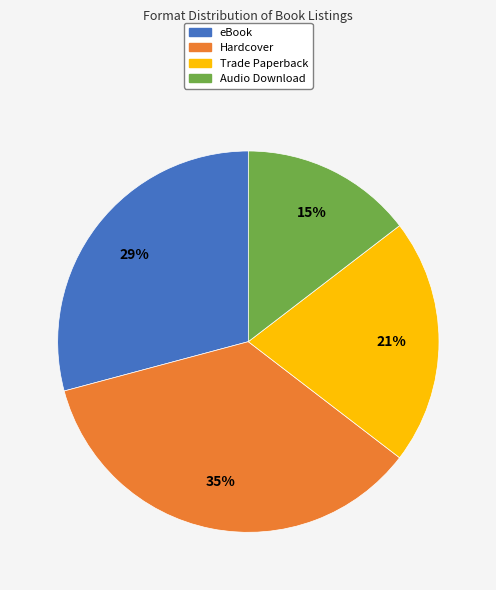

Rank the categories by value from lowest to highest.

Audio Download, Trade Paperback, eBook, Hardcover